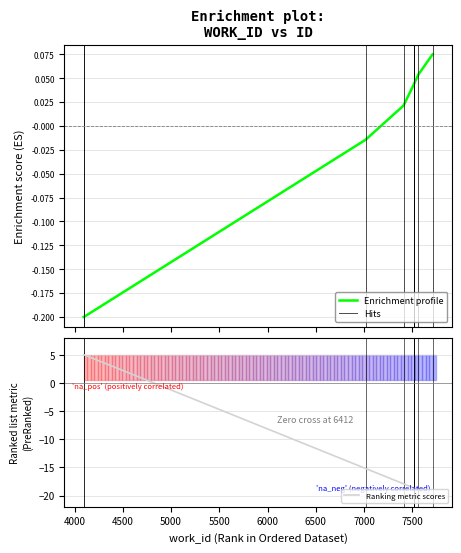

Reading right to left, transcribe all the data shown in this chart.

0.1	0.1	0.0	0.0	0.0	0.0	0.0	-0.0	-0.2	-0.2